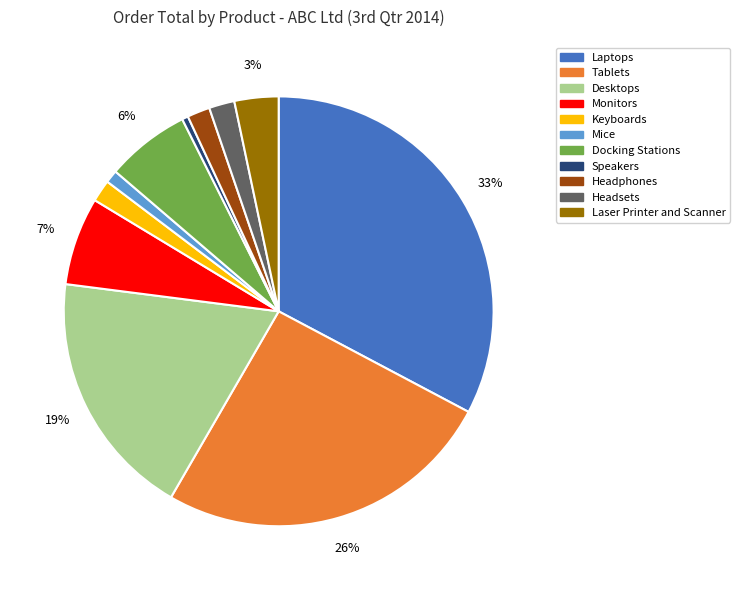

Do Monitors and Docking Stations together represent more than half of the pie?

No